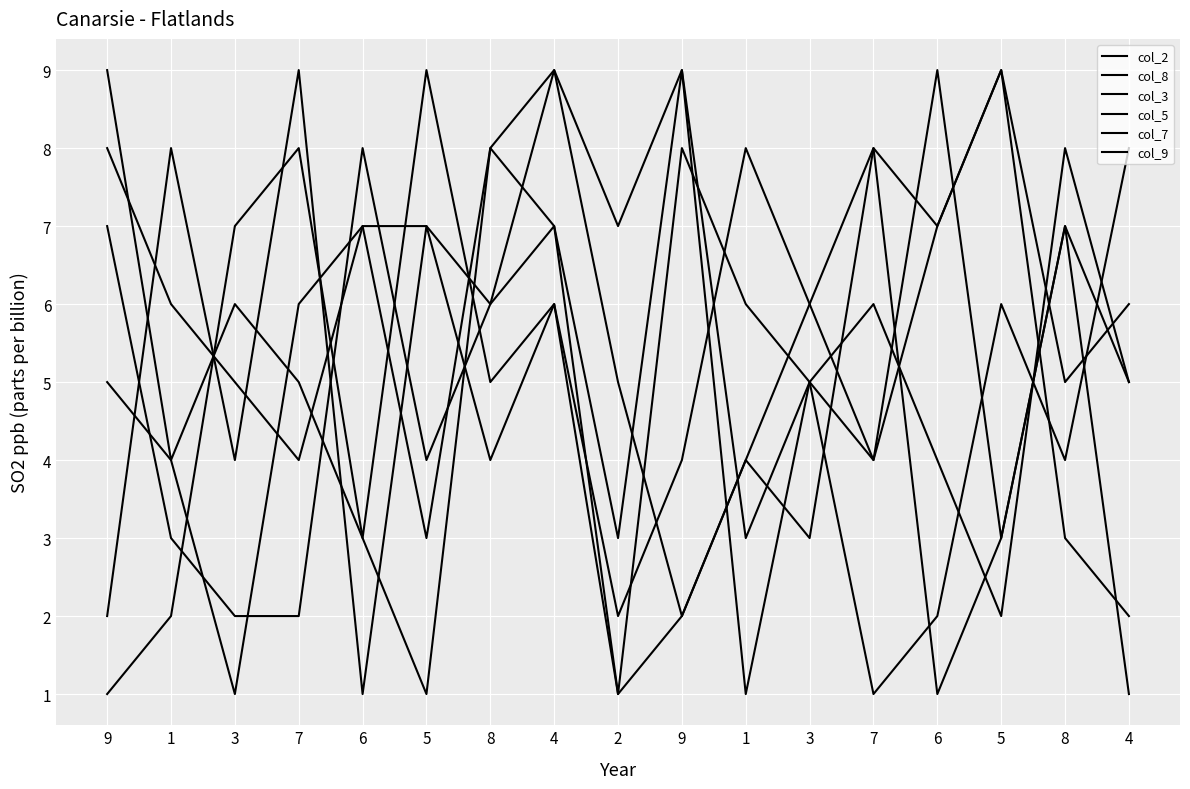

Which category has the lowest value across all series?

3